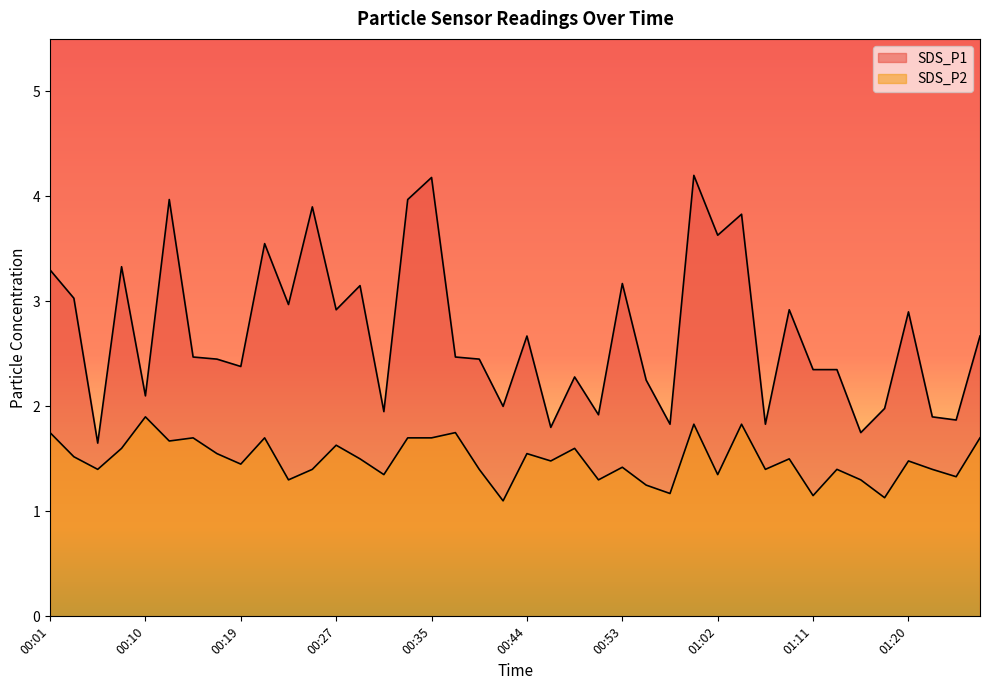

How many lines are shown in the chart?

2